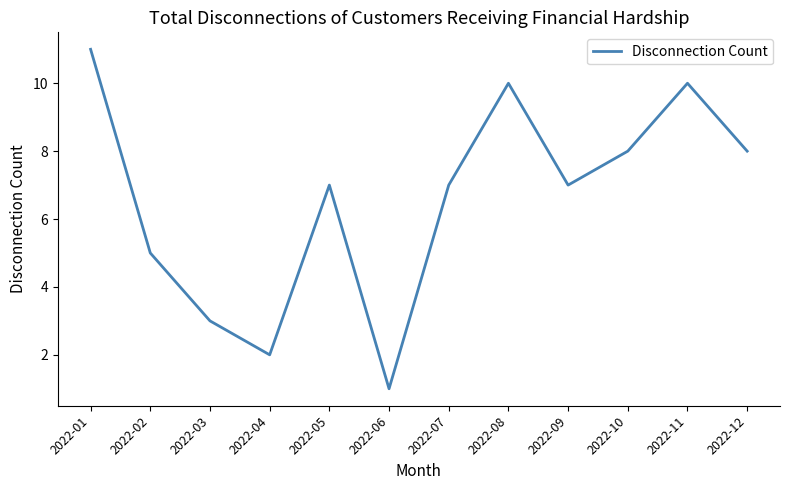

What is the difference between the maximum and minimum values?

10